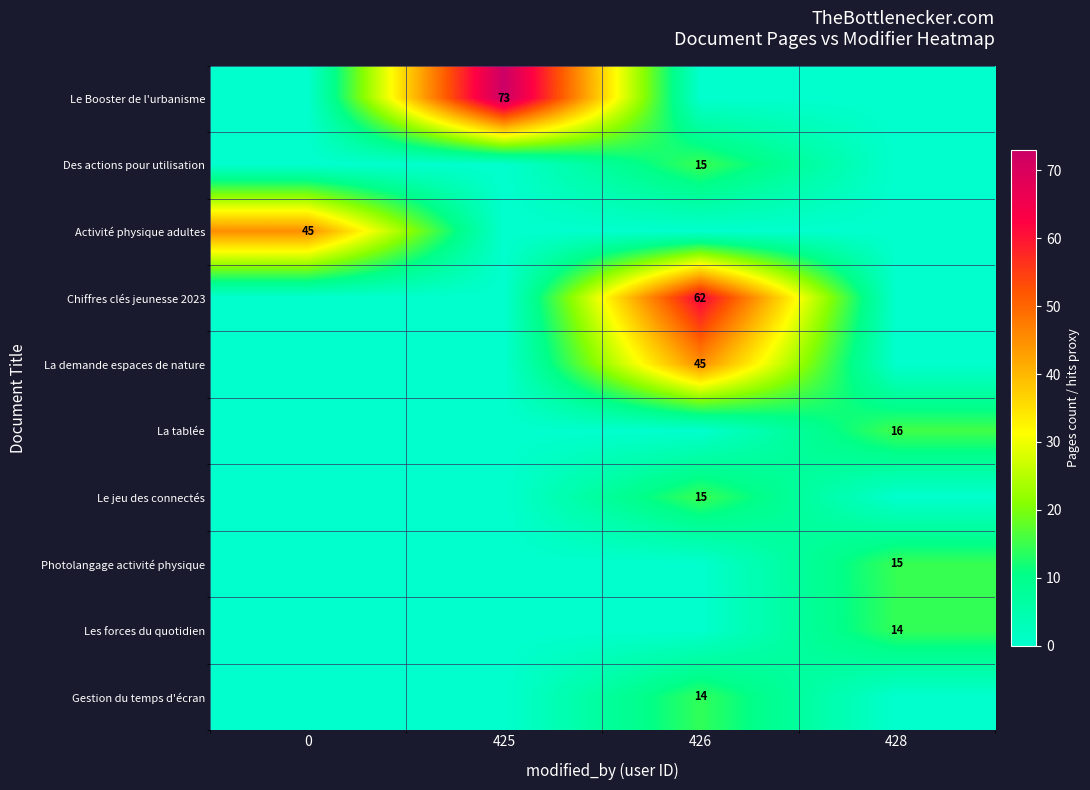

True or false: Photolangage activité physique has a value of 21 at 428.

False